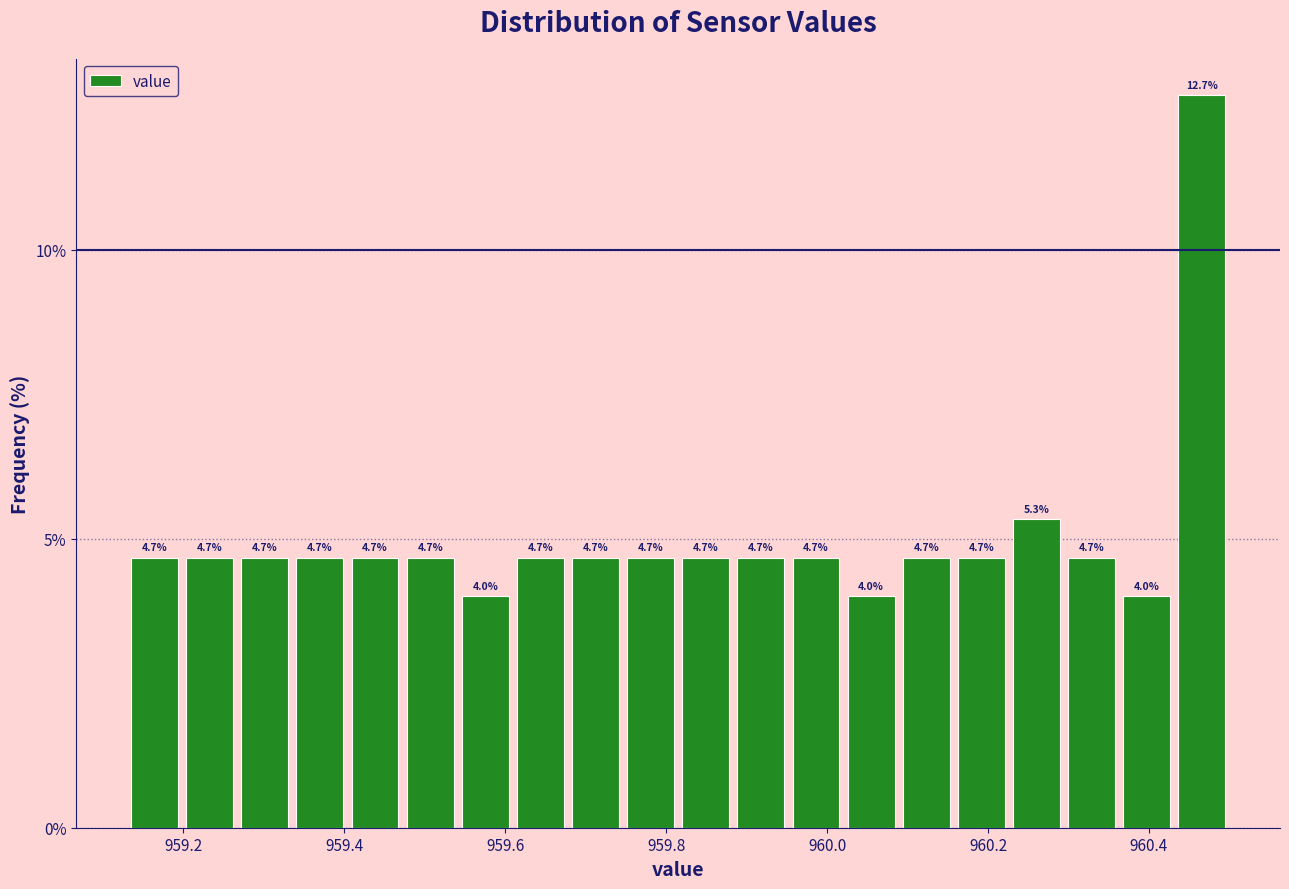

Around what value on the x-axis is the tallest bar? Give the approximate position of its centre, as read against the axis.

960.46